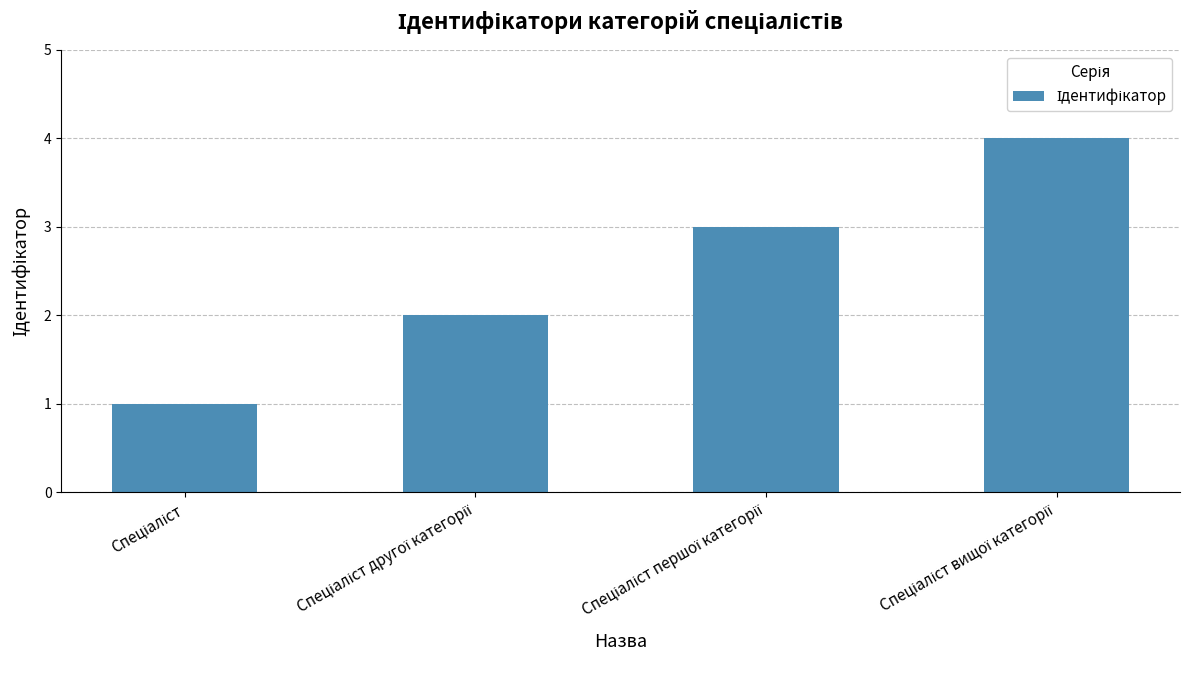

What is the sum of all values?

10